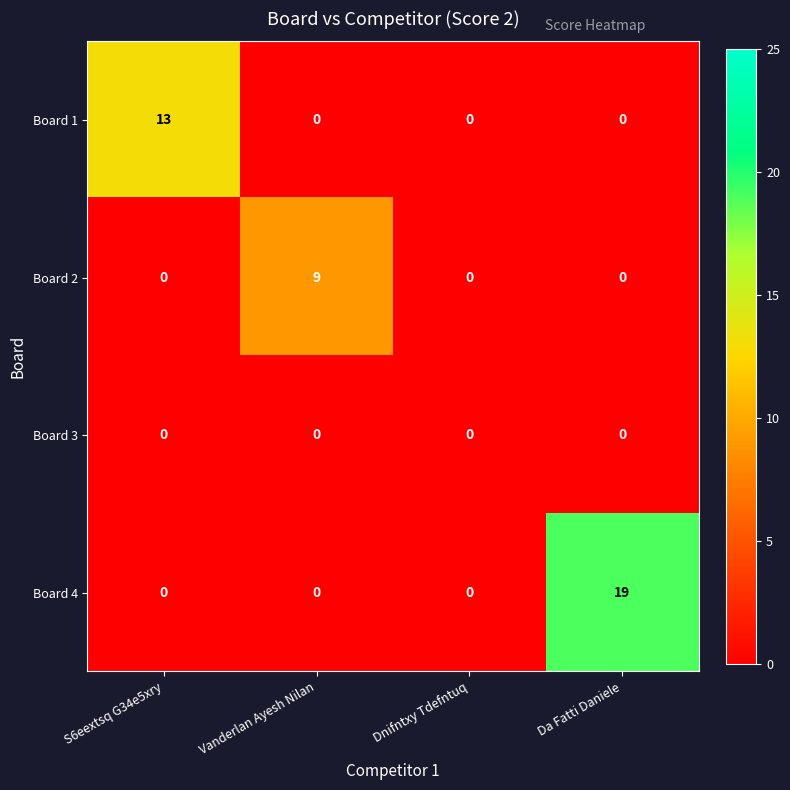

What is the difference between the maximum and second lowest values in the Board 1 series?

13